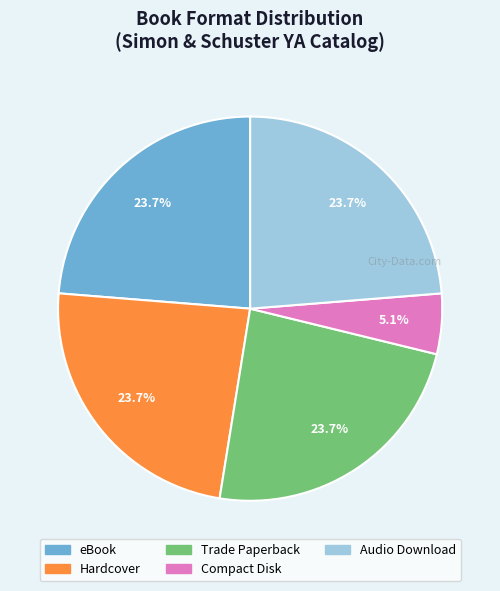

Count the number of slices in the pie.

5